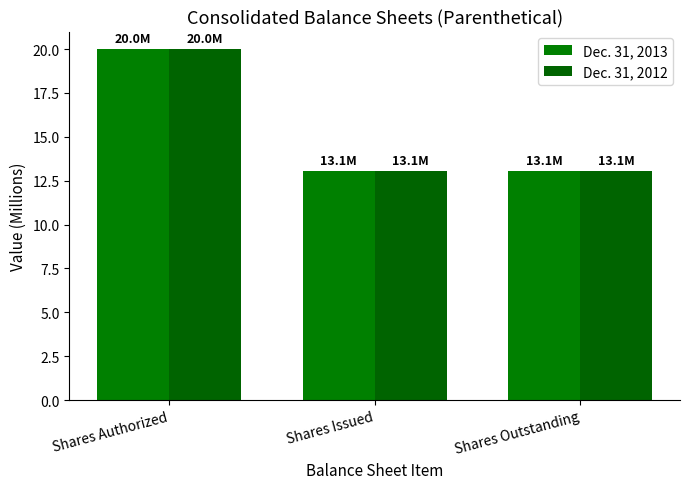

Reading right to left, list all the values displayed in this chart.

Dec. 31, 2013: Shares Outstanding=13.1	Shares Issued=13.1	Shares Authorized=20.0
Dec. 31, 2012: Shares Outstanding=13.1	Shares Issued=13.1	Shares Authorized=20.0